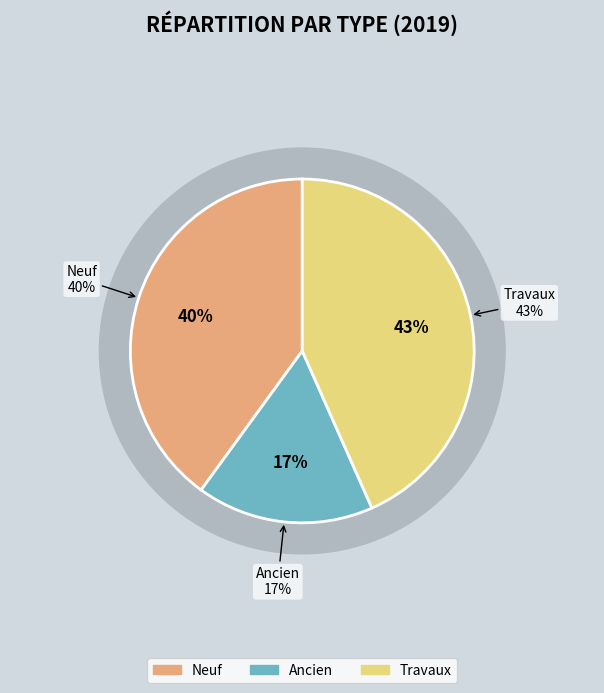

What is the change in value from Neuf to Ancien?

-24.6